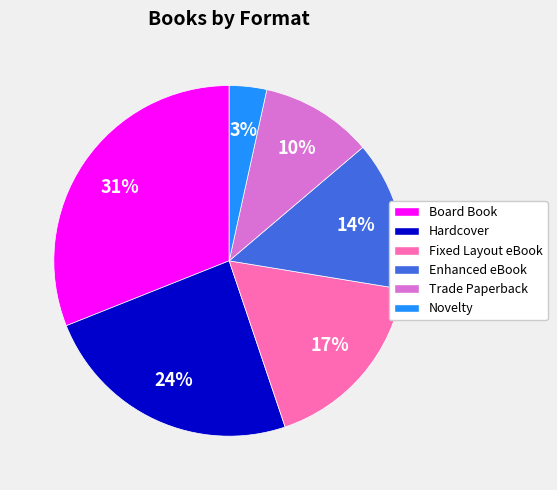

Combined, do Fixed Layout eBook and Enhanced eBook account for over 50%?

No